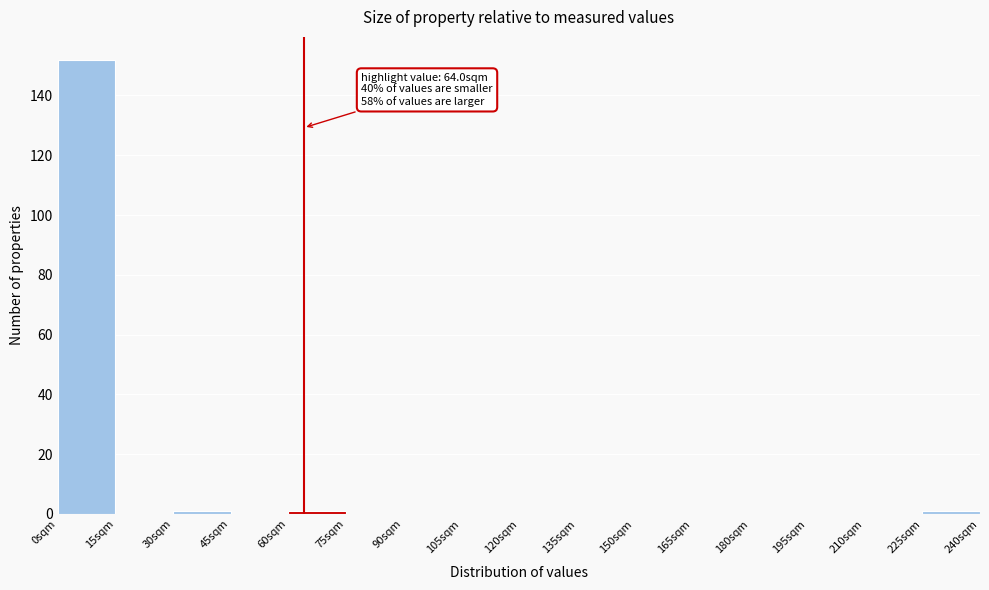

Over which range of the x-axis is the bar tallest?

0 to 15